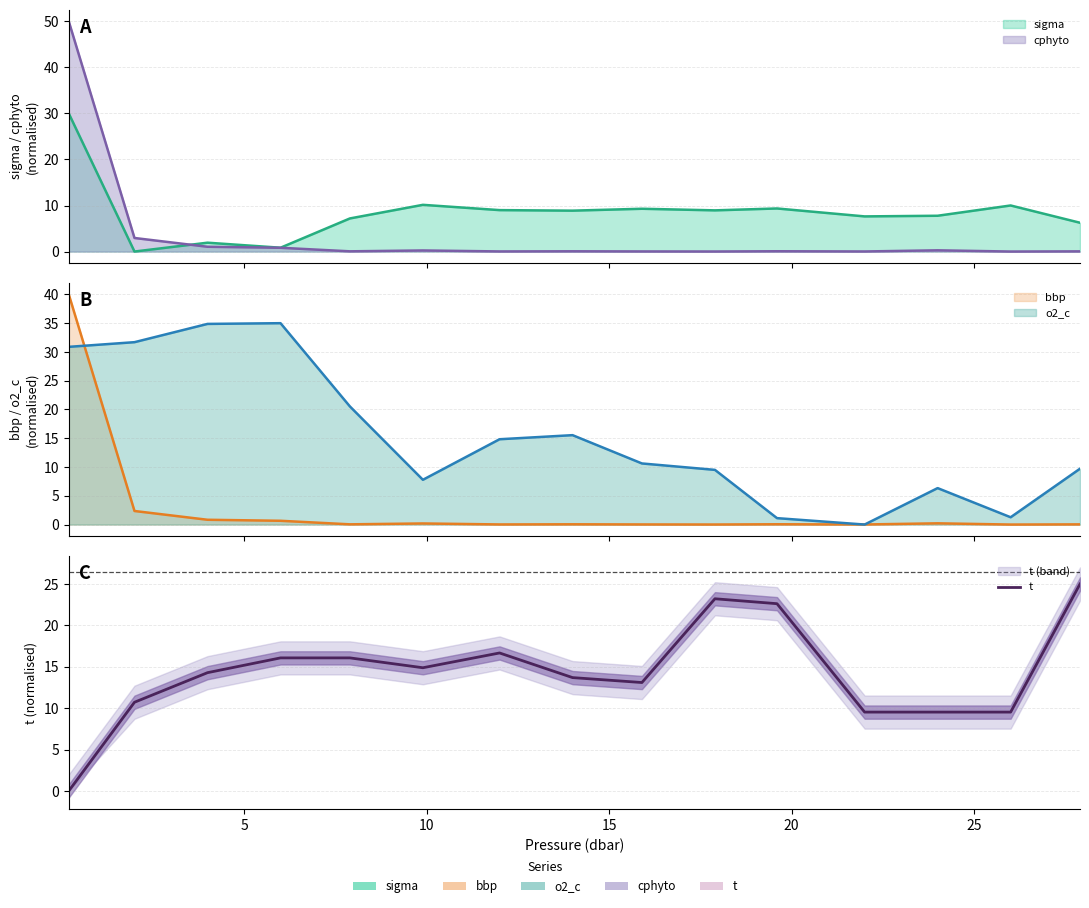

How many data points are above 14?

8